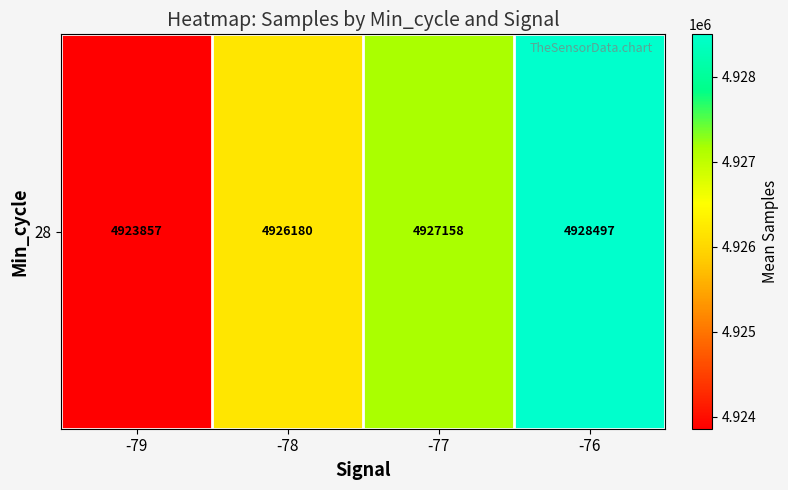

List the labels in order of value, largest first.

-76, -77, -78, -79